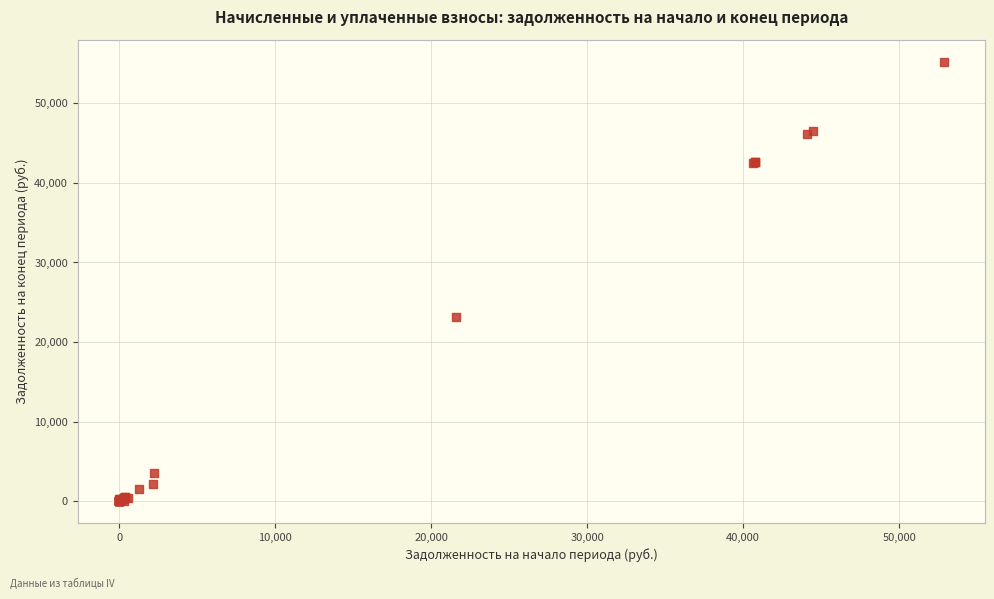

What Y value in the scatter plot is closest to 27629?

23124.5